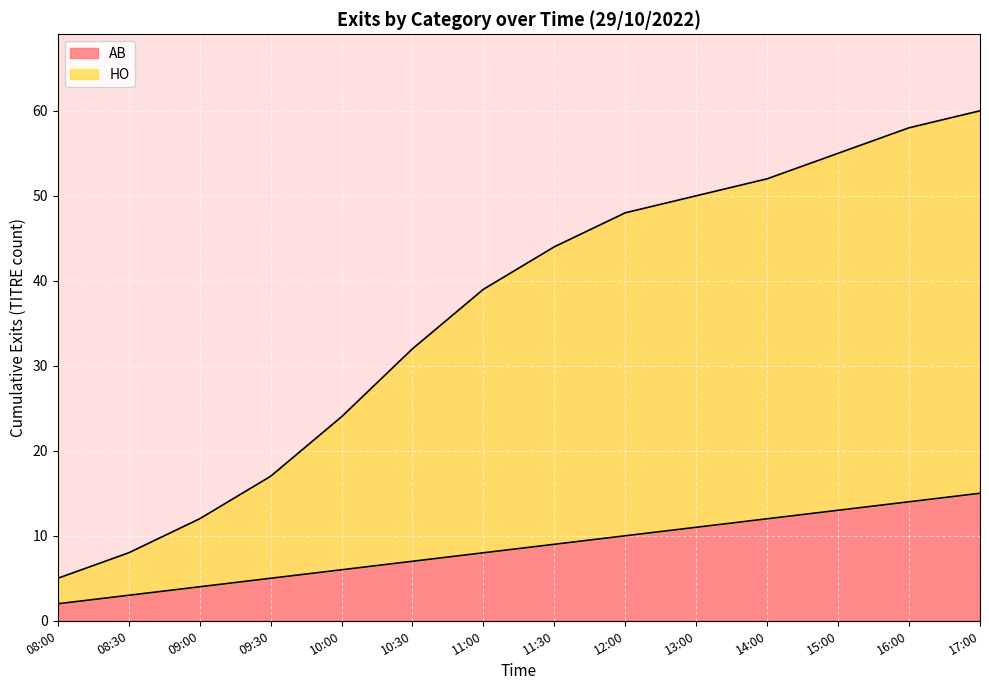

True or false: AB and HO cross at least once.

False